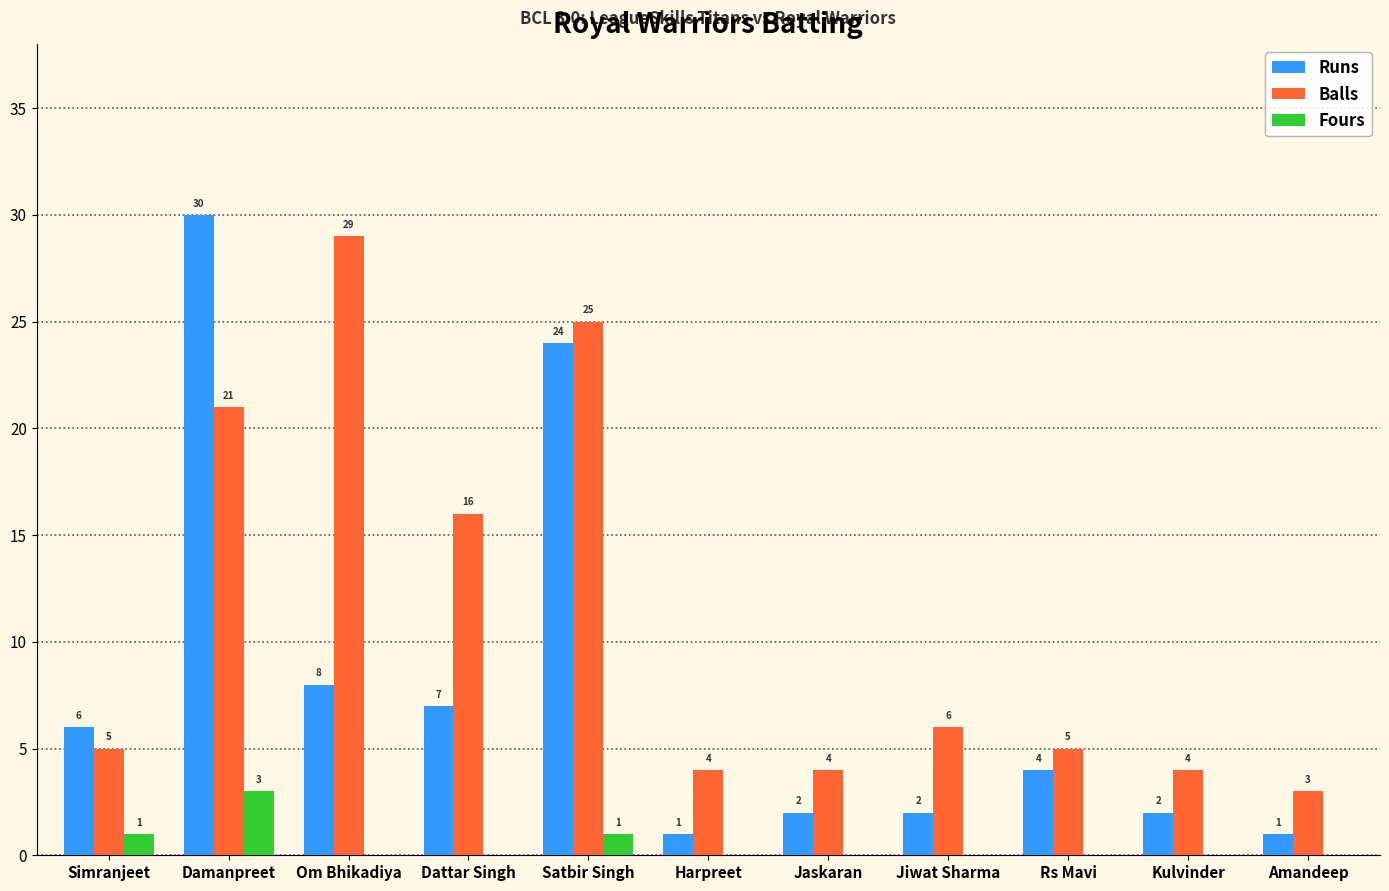

Are the bars horizontal?

No